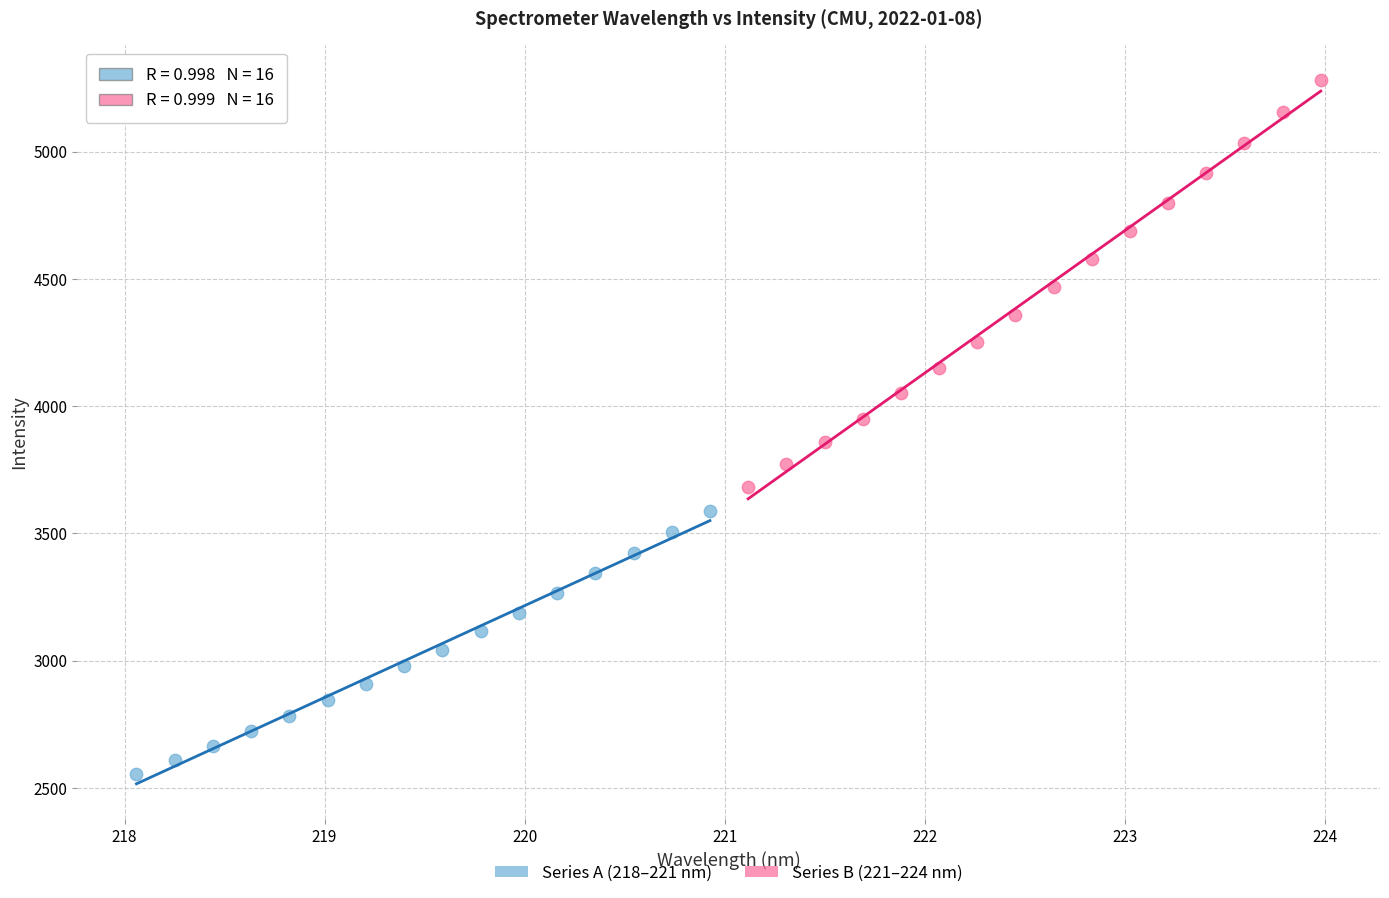

Which series reaches the minimum Y coordinate?

Series A (218–221 nm)